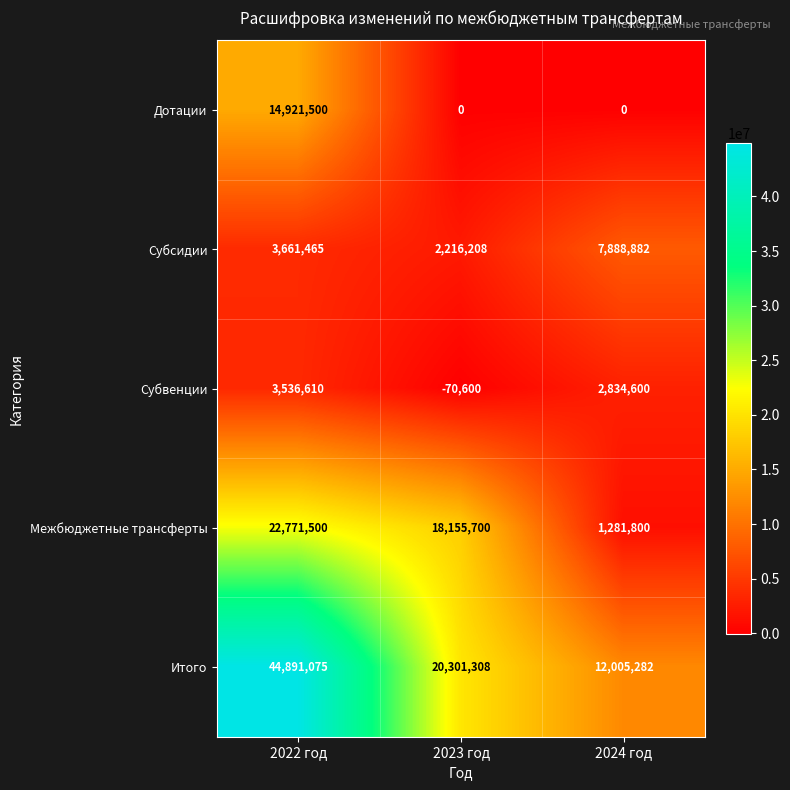

Which series has the largest total across all categories?

Итого